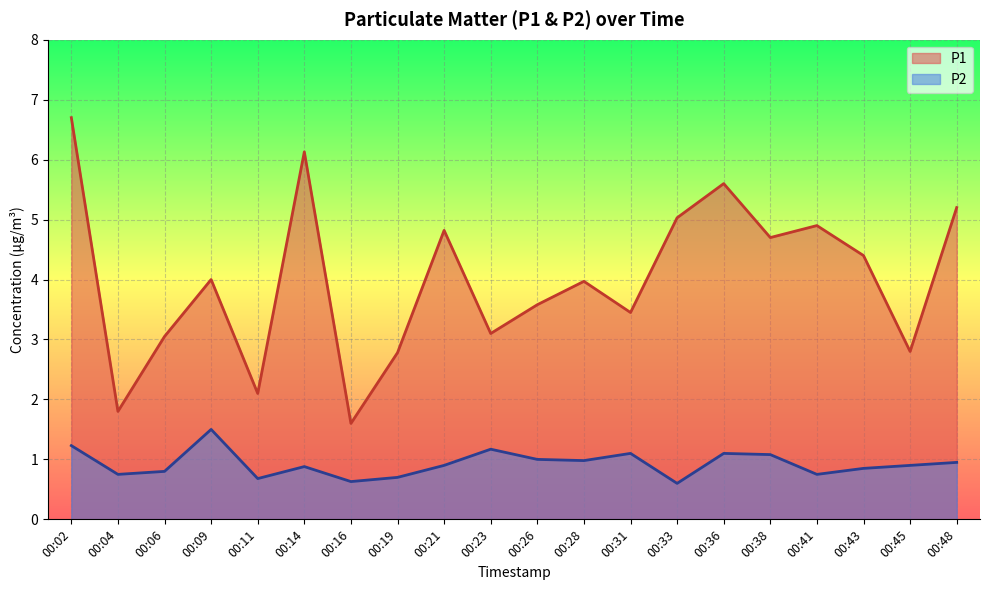

Which category has the highest value in the P2 series?

00:09